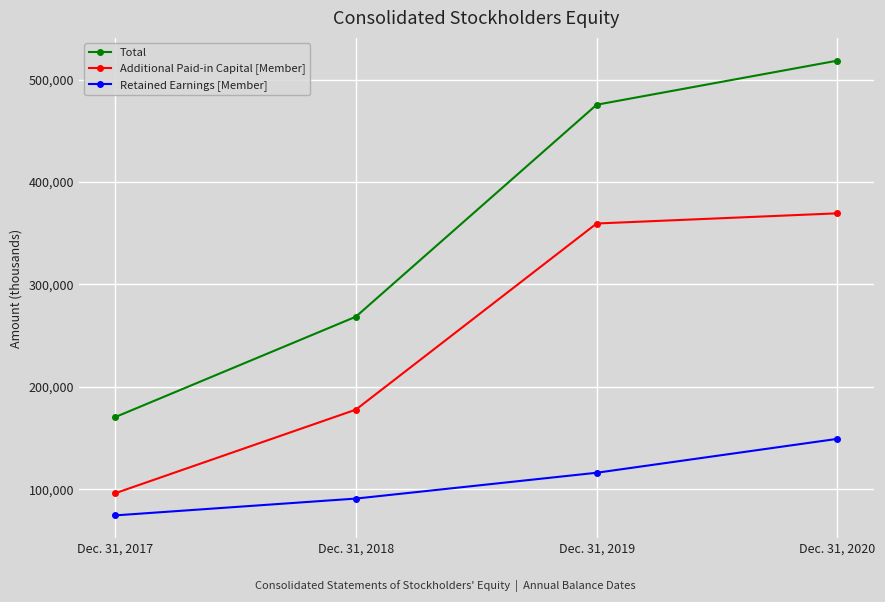

Is it true that Additional Paid-in Capital [Member] equals 510403 at Dec. 31, 2020?

False